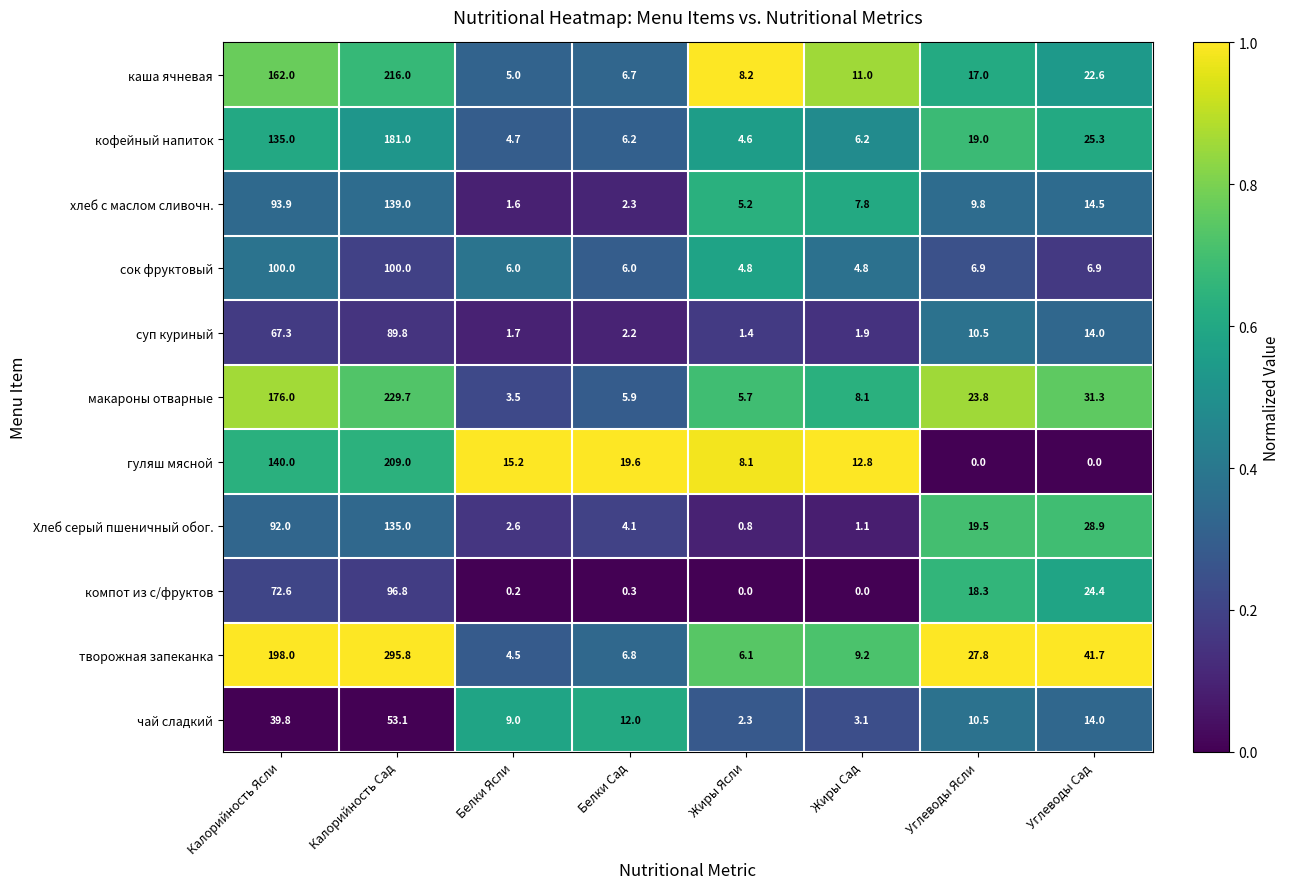

Rank the series by their maximum value, from lowest to highest.

чай сладкий, суп куриный, компот из с/фруктов, сок фруктовый, Хлеб серый пшеничный обог., хлеб с маслом сливочн., кофейный напиток, гуляш мясной, каша ячневая, макароны отварные, творожная запеканка